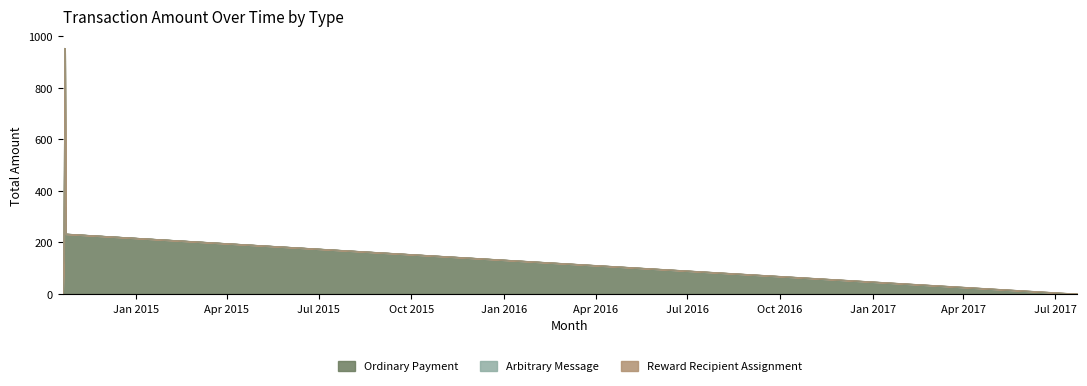

At which category is the sum across all series the highest?

2014-10-22